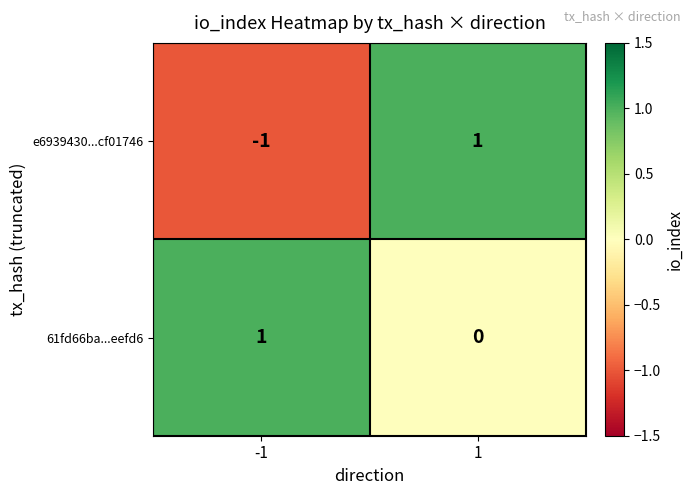

How many categories are shown in the chart?

2